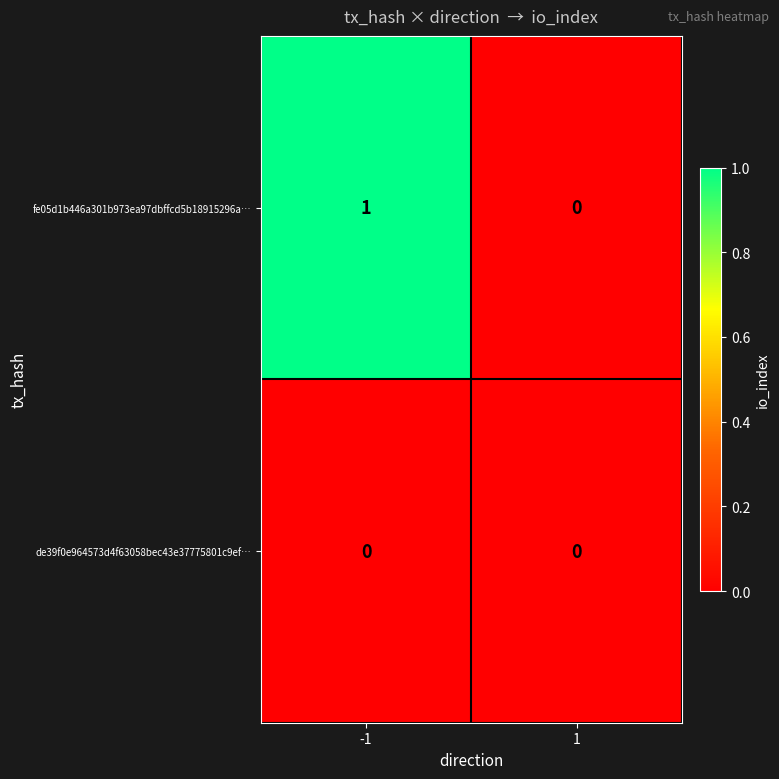

Rank the categories by fe05d1b446a301b973ea97dbffcd5b18915296a… value from highest to lowest.

-1, 1